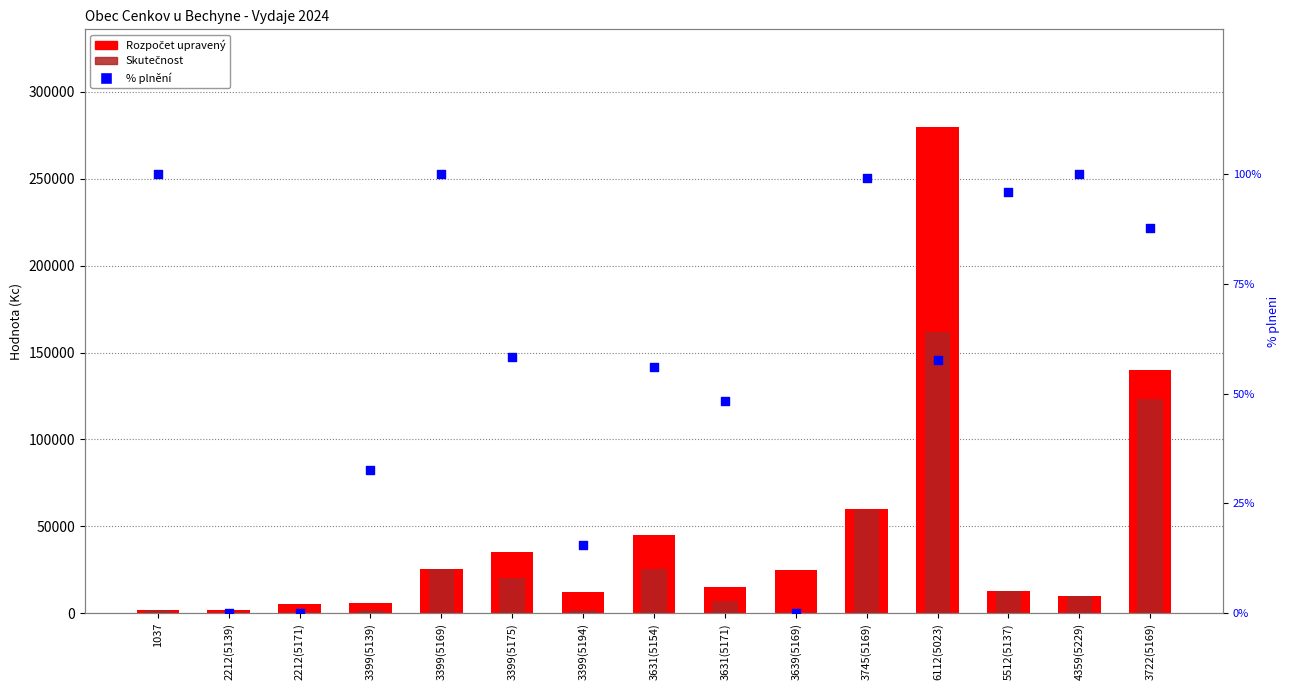

Which series has the largest Y range (max minus min)?

Rozpočet upravený